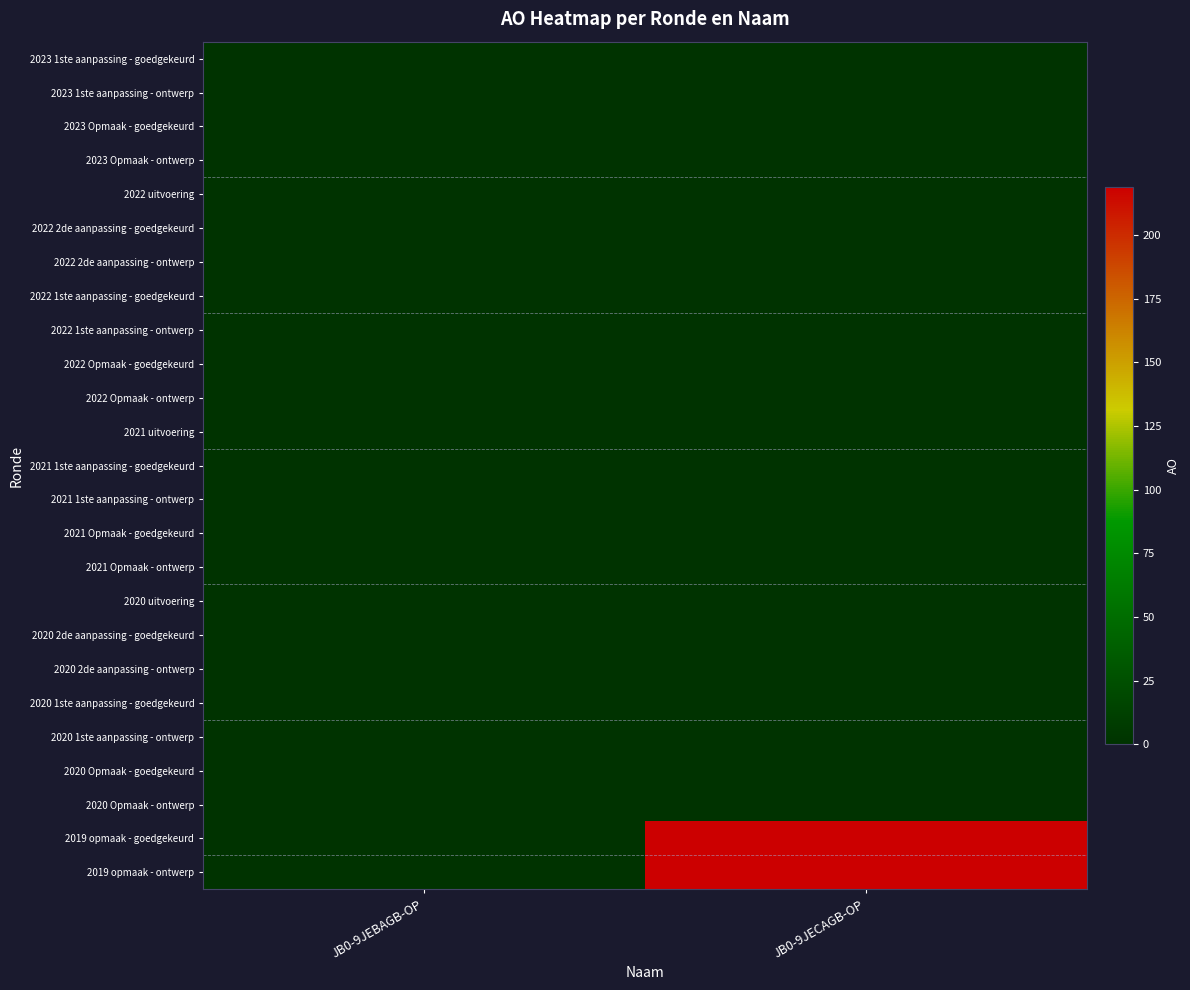

Which category has the highest value across all series?

JB0-9JECAGB-OP